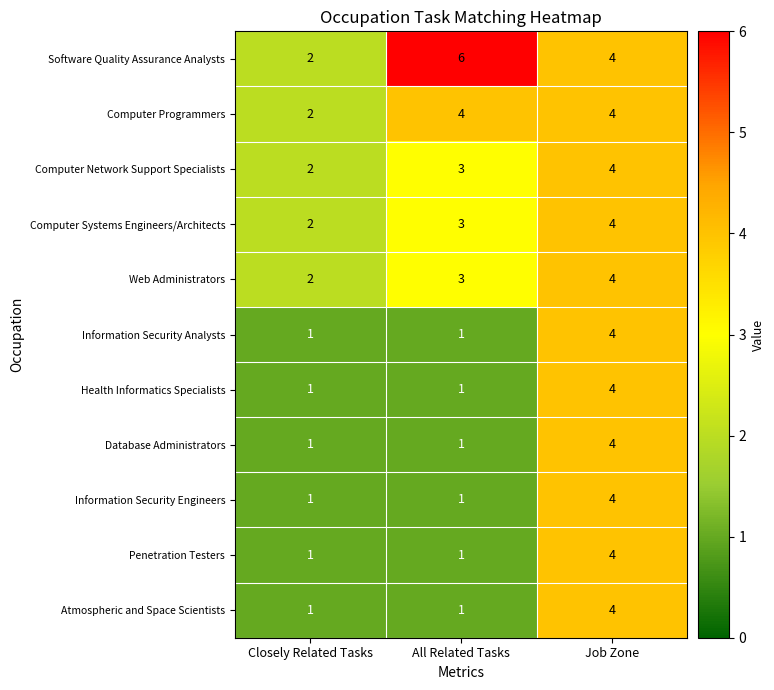

True or false: Information Security Analysts has a value of 2 at All Related Tasks.

False